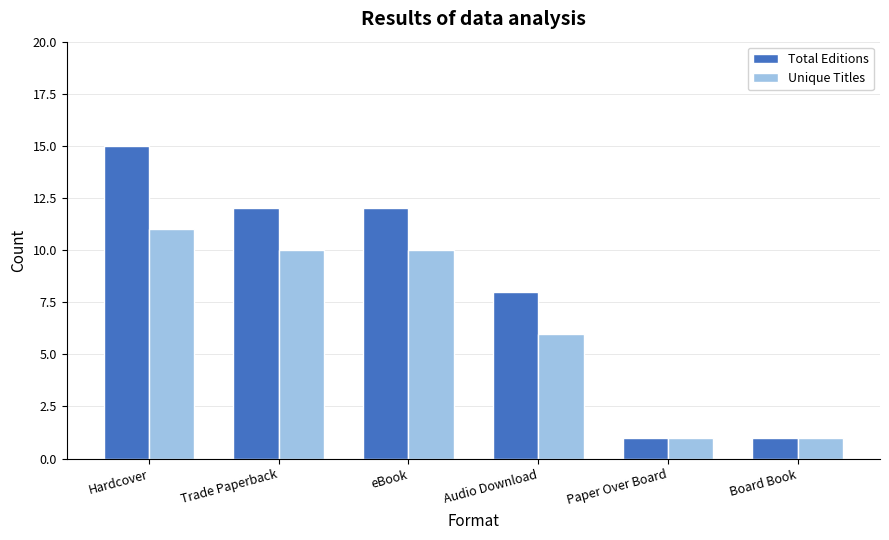

The value of Unique Titles at Trade Paperback is 15. True or false?

False